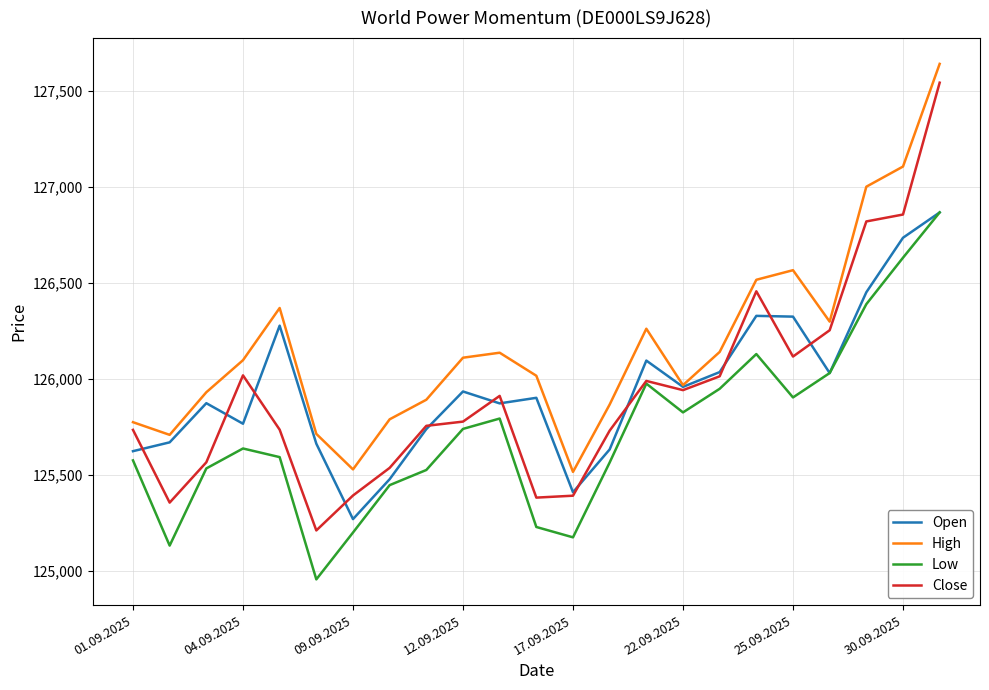

What is the greatest value displayed?

127642